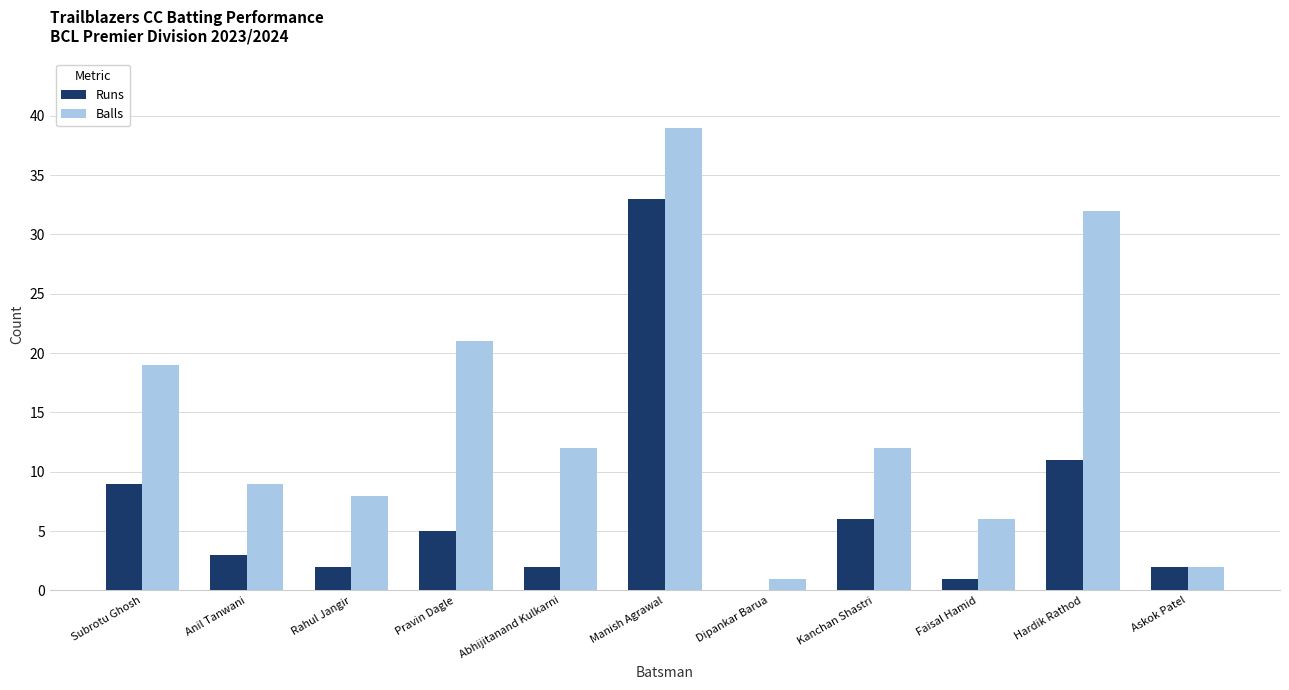

What is the maximum value shown in the chart?

39